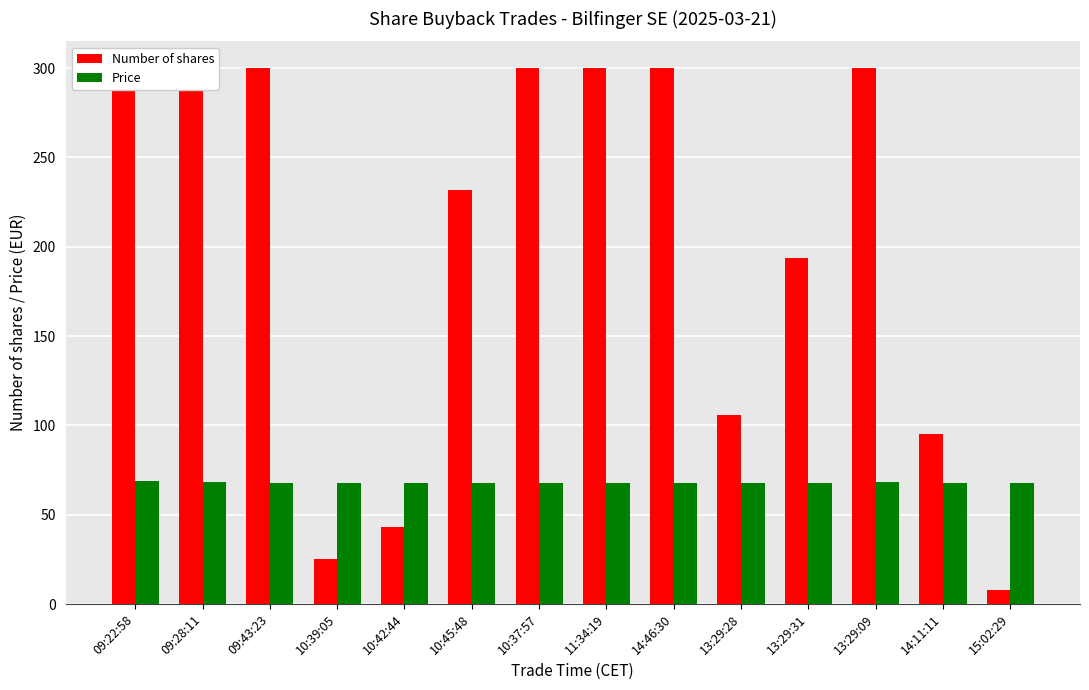

What is the sum of the Price values at 13:29:09 and 10:42:44?

135.7